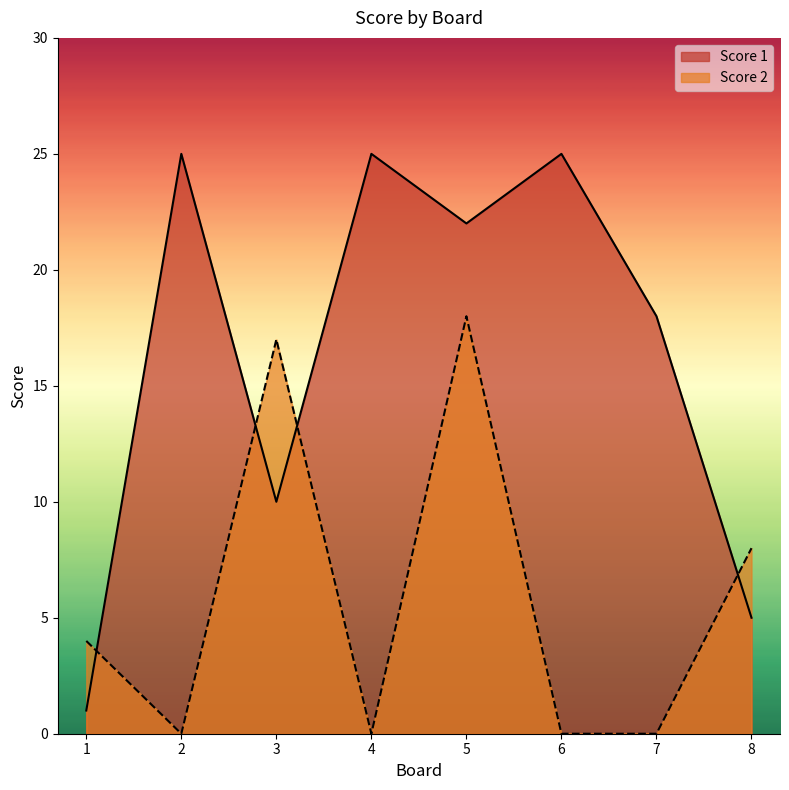

Is the value of Score 2 at 1 greater than the value of Score 1 at 1?

Yes